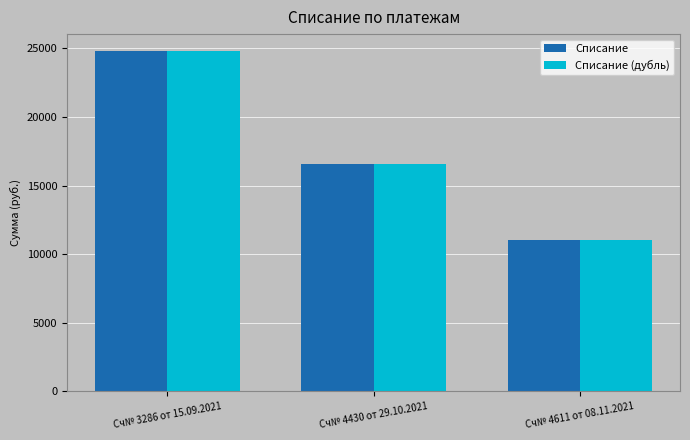

Reading left to right, list all the values displayed in this chart.

Списание: Сч№ 3286 от 15.09.2021=24800	Сч№ 4430 от 29.10.2021=16560	Сч№ 4611 от 08.11.2021=11000
Списание (дубль): Сч№ 3286 от 15.09.2021=24800	Сч№ 4430 от 29.10.2021=16560	Сч№ 4611 от 08.11.2021=11000